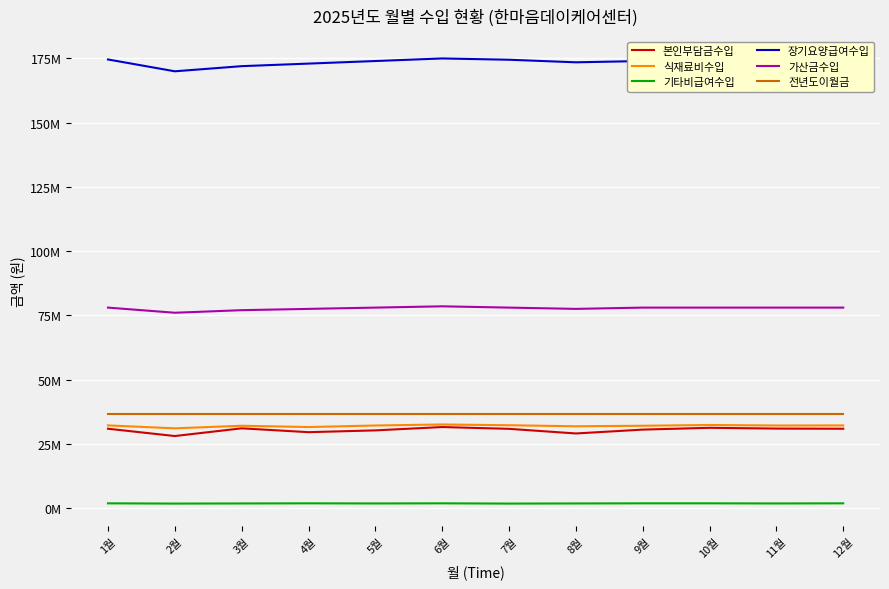

Reading left to right, transcribe all the data shown in this chart.

본인부담금수입: 30840000	28000000	31000000	29500000	30200000	31500000	30800000	29000000	30500000	31200000	30900000	30840000
식재료비수입: 32130000	31000000	32000000	31500000	32100000	32500000	32200000	31800000	32000000	32300000	32100000	32130000
기타비급여수입: 1800000	1700000	1750000	1800000	1750000	1800000	1700000	1750000	1800000	1800000	1750000	1800000
장기요양급여수입: 174612000	170000000	172000000	173000000	174000000	175000000	174500000	173500000	174000000	174600000	174612000	174612000
가산금수입: 78000000	76000000	77000000	77500000	78000000	78500000	78000000	77500000	78000000	78000000	78000000	78000000
전년도이월금: 36500650	36500650	36500650	36500650	36500650	36500650	36500650	36500650	36500650	36500650	36500650	36500650